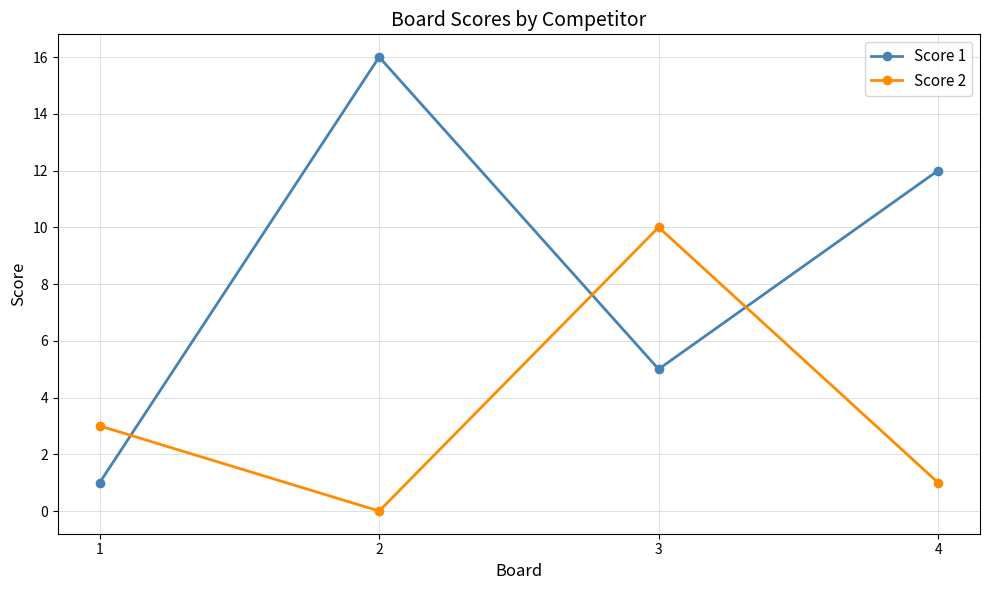

Between 1 and 3, which series saw the biggest shift?

Score 2